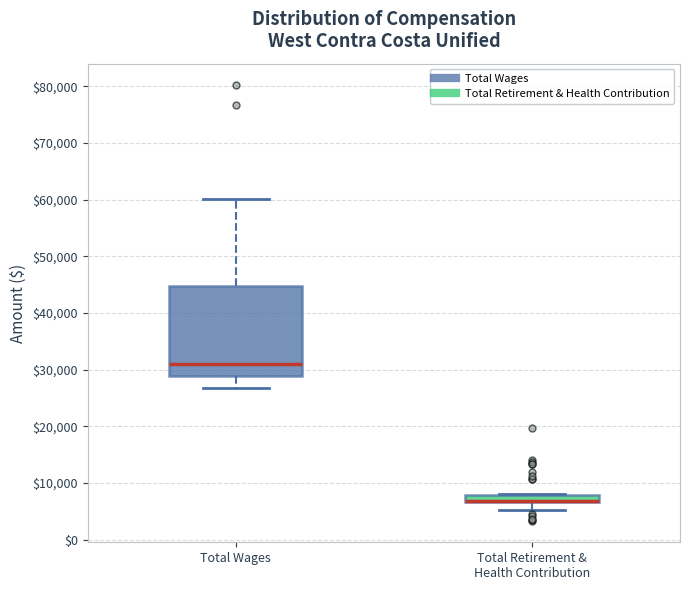

Where is the upper edge of the box for Total Wages on the y-axis? The values are not printed on the chart, so give them approximately, as read against the axis.

45000